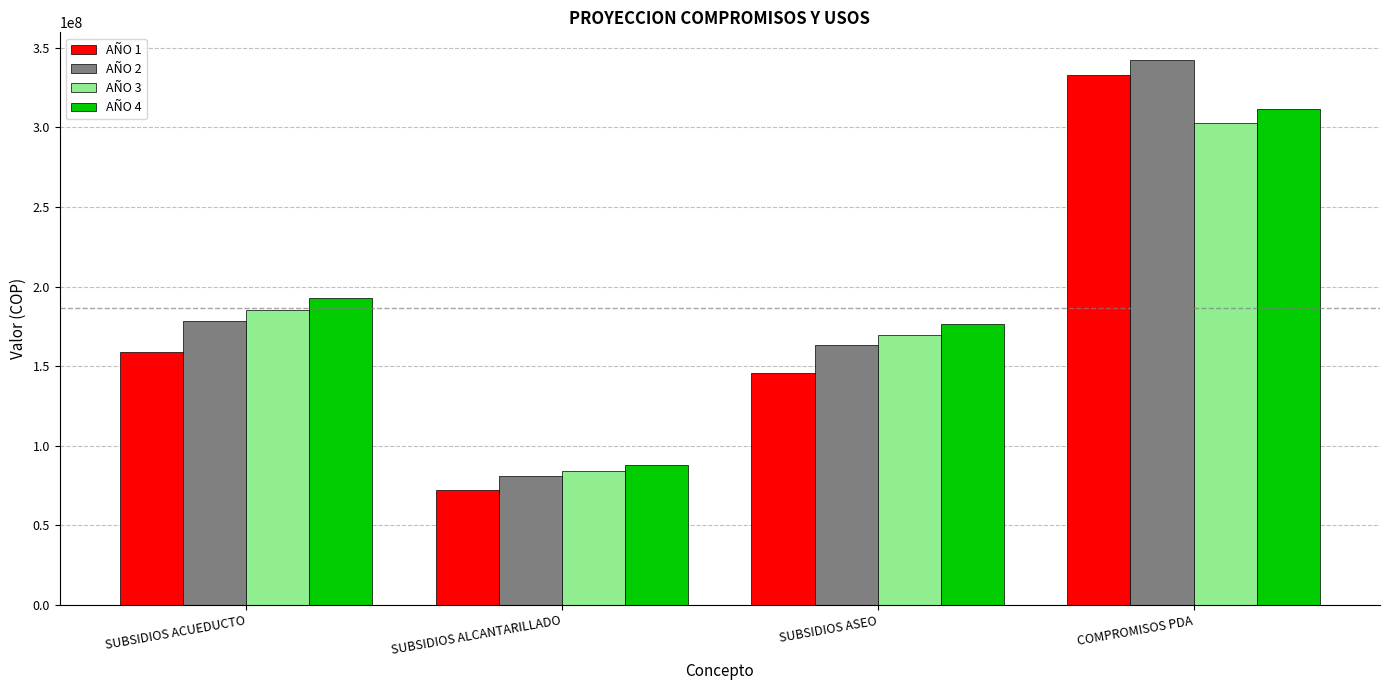

Reading left to right, transcribe all the data shown in this chart.

AÑO 1: SUBSIDIOS ACUEDUCTO=159118301	SUBSIDIOS ALCANTARILLADO=72458835	SUBSIDIOS ASEO=145773419	COMPROMISOS PDA=332643927
AÑO 2: SUBSIDIOS ACUEDUCTO=178212497	SUBSIDIOS ALCANTARILLADO=81153896	SUBSIDIOS ASEO=163266229	COMPROMISOS PDA=342623244
AÑO 3: SUBSIDIOS ACUEDUCTO=185340997	SUBSIDIOS ALCANTARILLADO=84400051	SUBSIDIOS ASEO=169796878	COMPROMISOS PDA=302604409
AÑO 4: SUBSIDIOS ACUEDUCTO=192754636	SUBSIDIOS ALCANTARILLADO=87776053	SUBSIDIOS ASEO=176588754	COMPROMISOS PDA=311662541